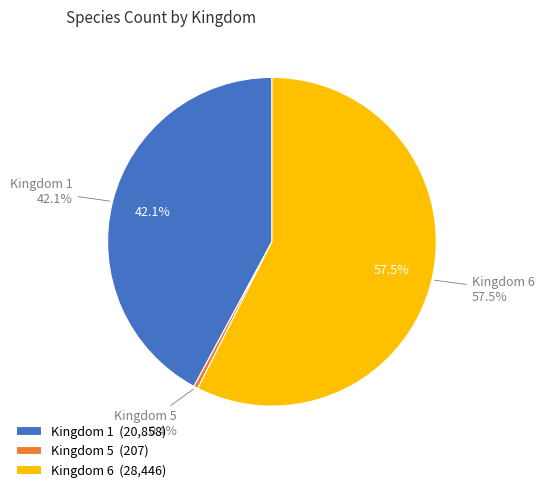

What is the largest slice in the pie chart?

6